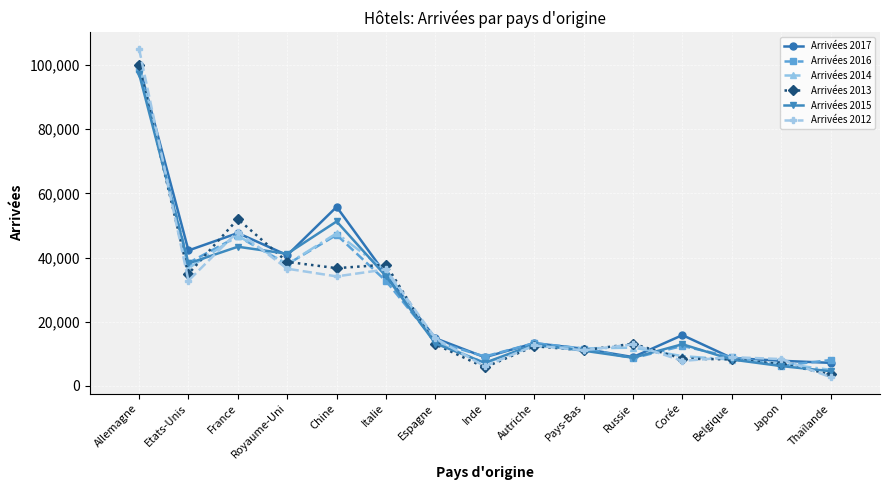

How many data points in Arrivées 2016 are less than 13320?

7